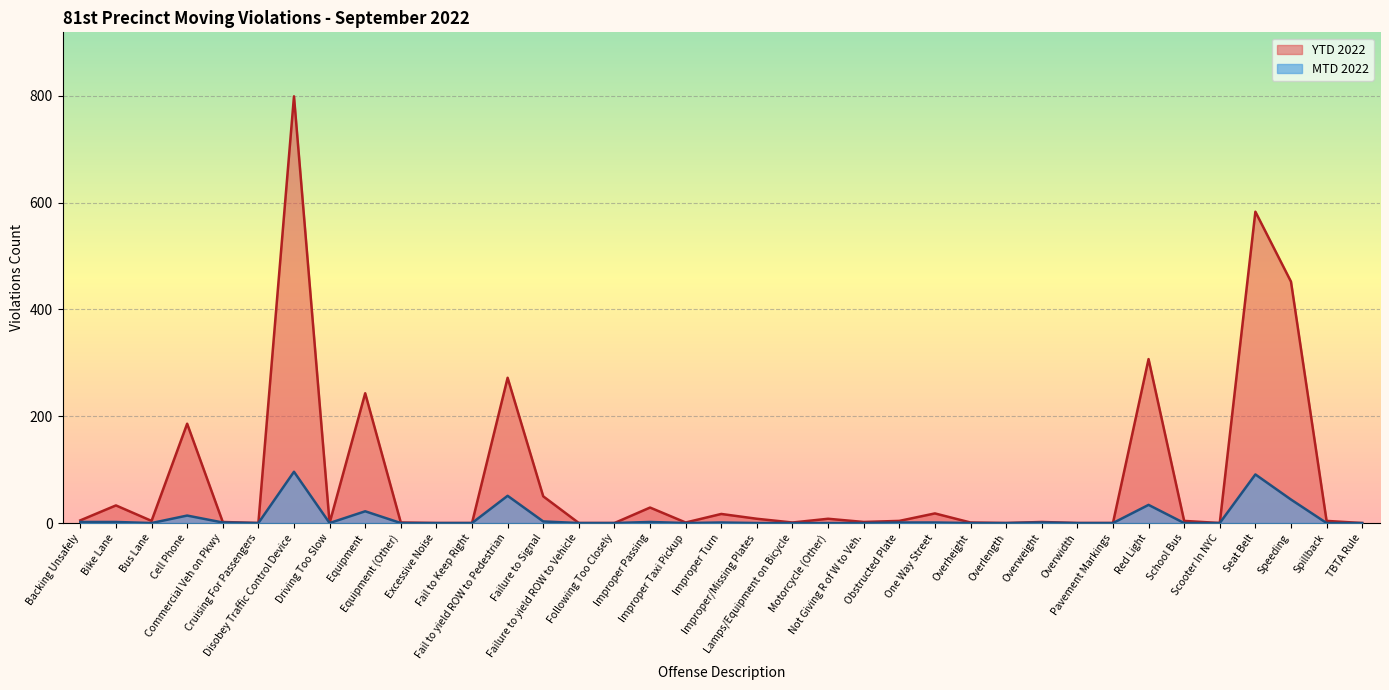

Which category has the highest value in the YTD 2022 series?

Disobey Traffic Control Device